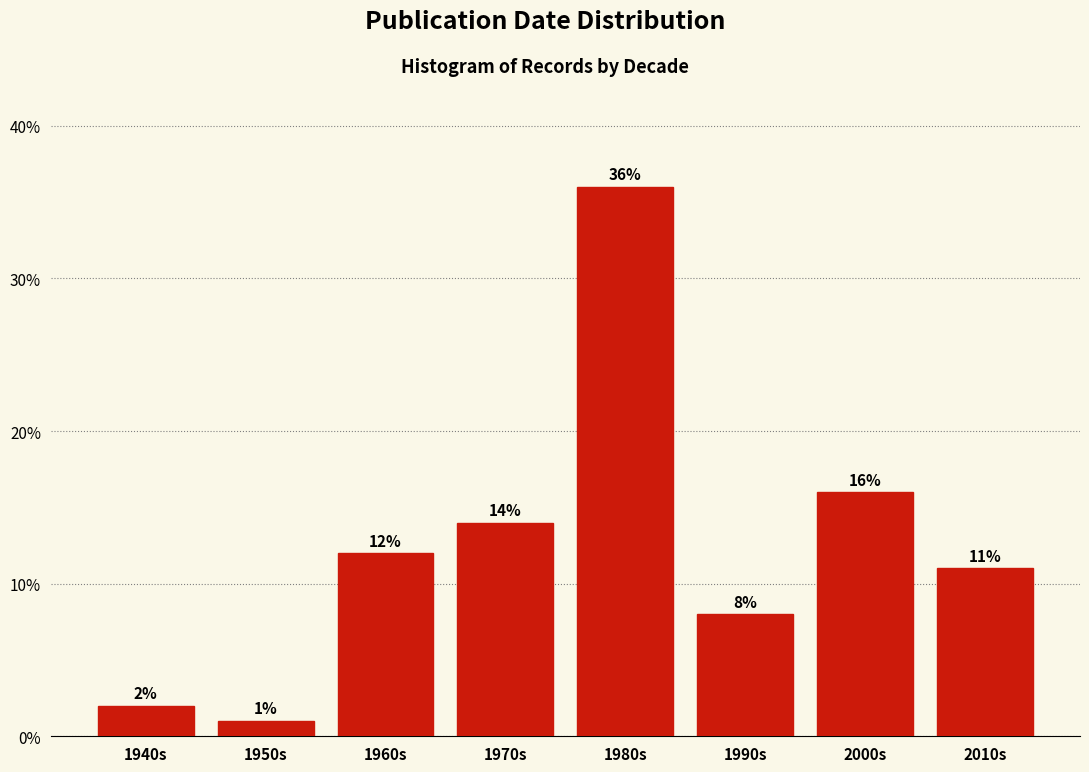

Reading left to right, extract all data points from this chart.

2.0	1.0	12.0	14.0	36.0	8.0	16.0	11.0